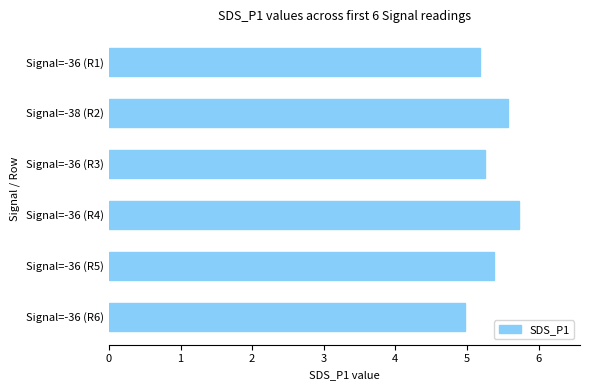

At which category does the chart reach its minimum across all series?

Signal=-36 (R6)